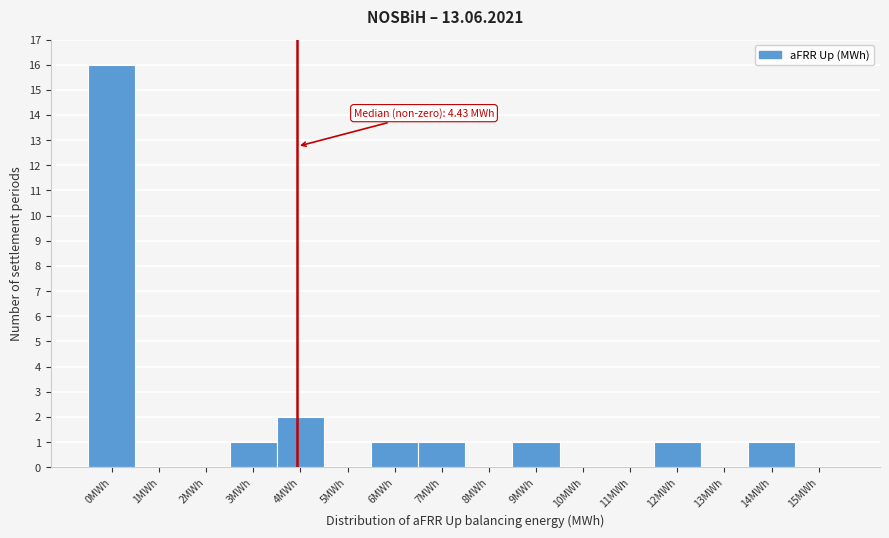

Reading left to right, extract all data points from this chart.

0MWh=16	1MWh=0	2MWh=0	3MWh=1	4MWh=2	5MWh=0	6MWh=1	7MWh=1	8MWh=0	9MWh=1	10MWh=0	11MWh=0	12MWh=1	13MWh=0	14MWh=1	15MWh=0